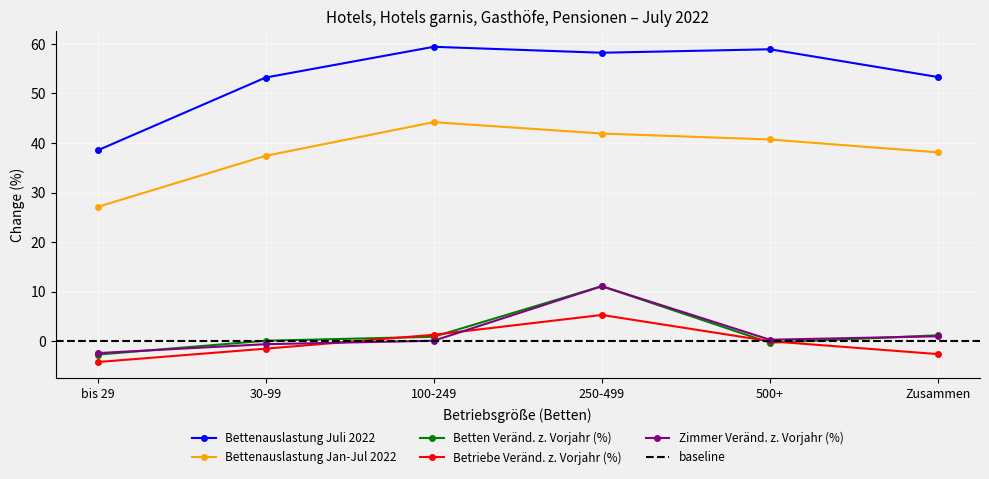

Reading left to right, what are all the values shown in this chart?

Bettenauslastung Juli 2022: 38.5	53.2	59.4	58.2	58.9	53.3
Bettenauslastung Jan-Jul 2022: 27.1	37.4	44.2	41.9	40.7	38.1
Betten Veränd. z. Vorjahr (%): -2.7	0.1	0.9	11.1	-0.3	1.2
Betriebe Veränd. z. Vorjahr (%): -4.2	-1.5	1.3	5.3	0.0	-2.6
Zimmer Veränd. z. Vorjahr (%): -2.4	-0.6	0.1	11.1	0.3	1.0